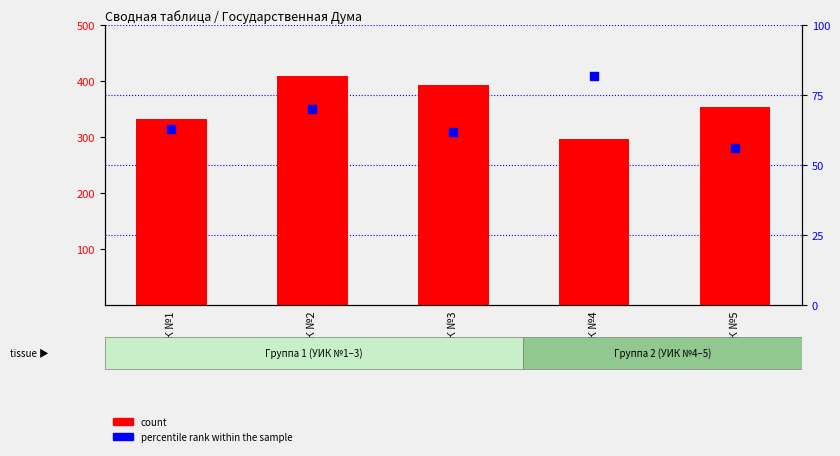

Which series has the largest Y range (max minus min)?

count